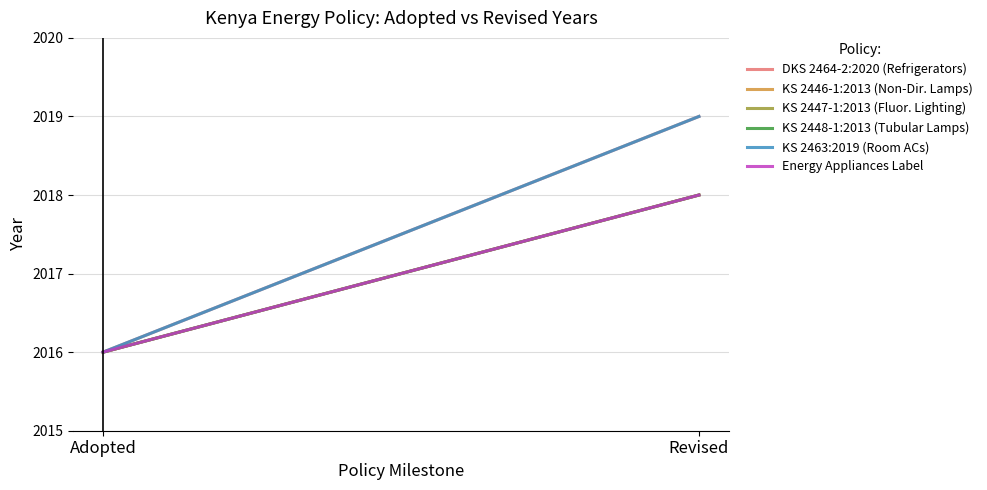

Is it true that KS 2463:2019 (Room ACs) equals 414 at Revised?

False